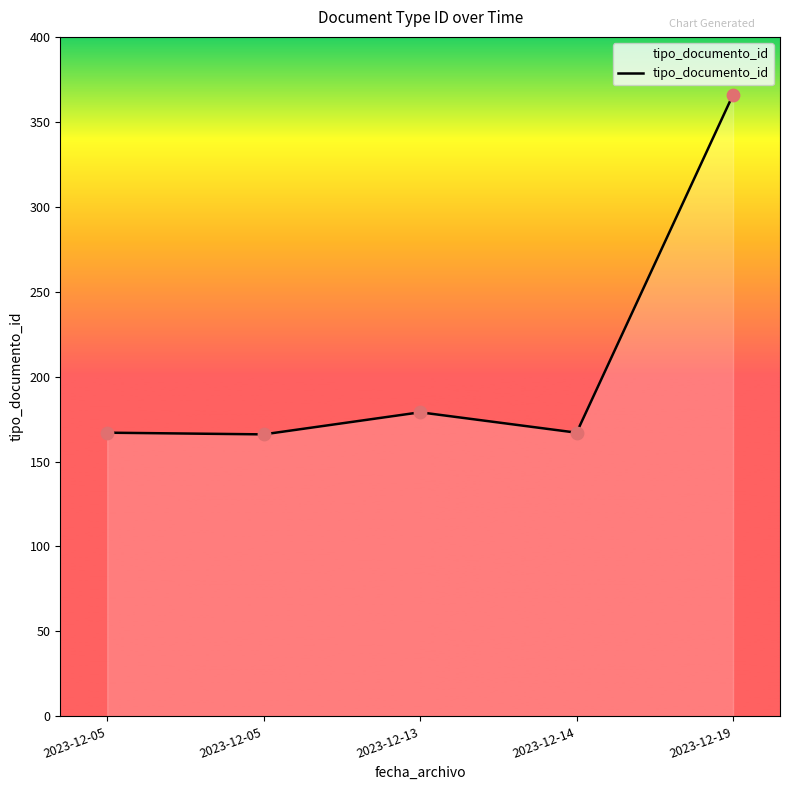

Which has a higher value, 2023-12-19 or 2023-12-05?

2023-12-19